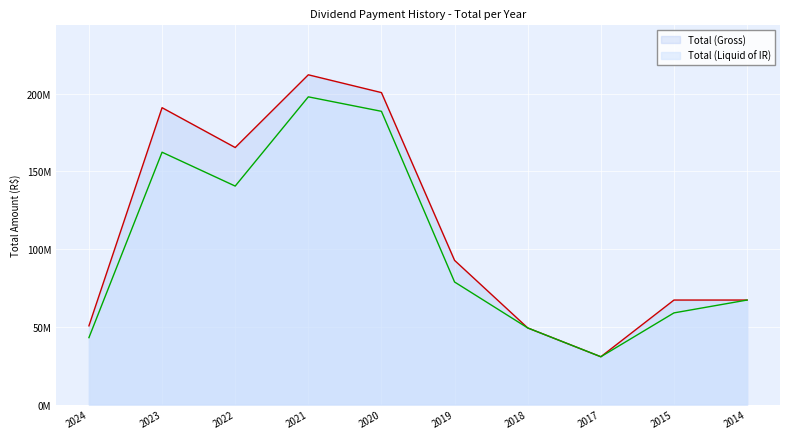

True or false: Total (Liquid of IR) and Total (Gross) intersect in this chart.

False